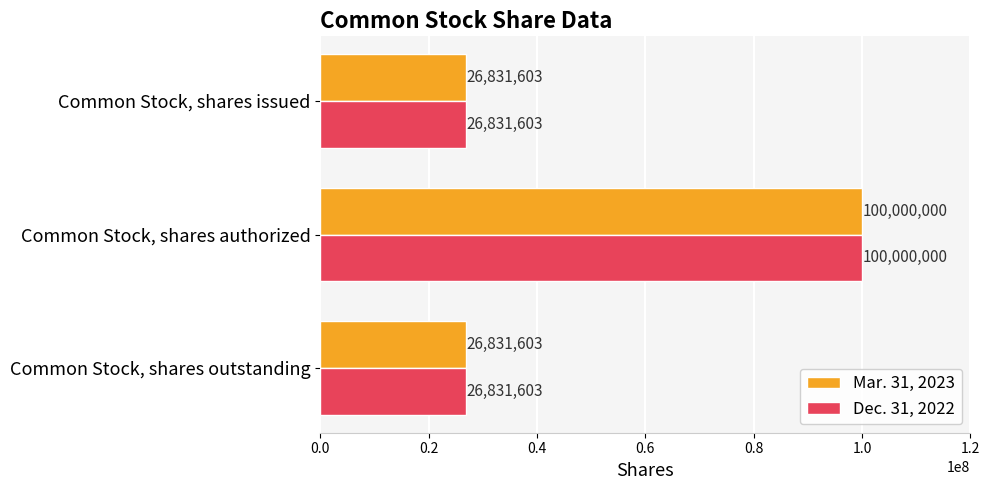

How many Dec. 31, 2022 values are between 26831603 and 100000000?

3